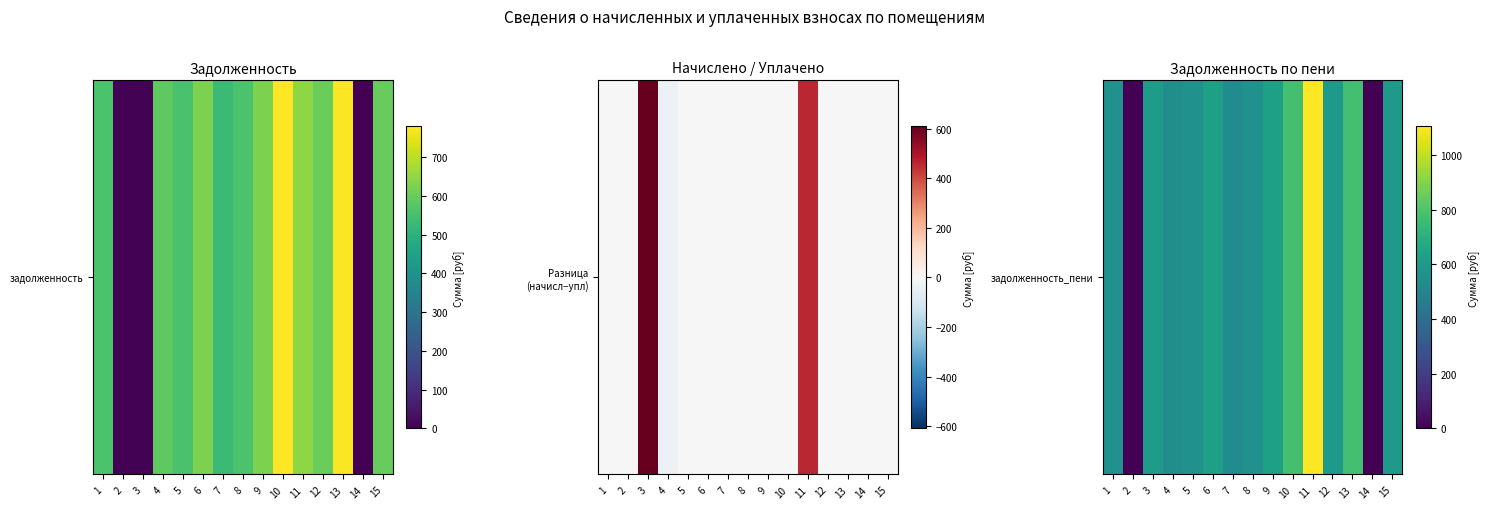

What is the sum of the values at 13 and 6?

1402.3